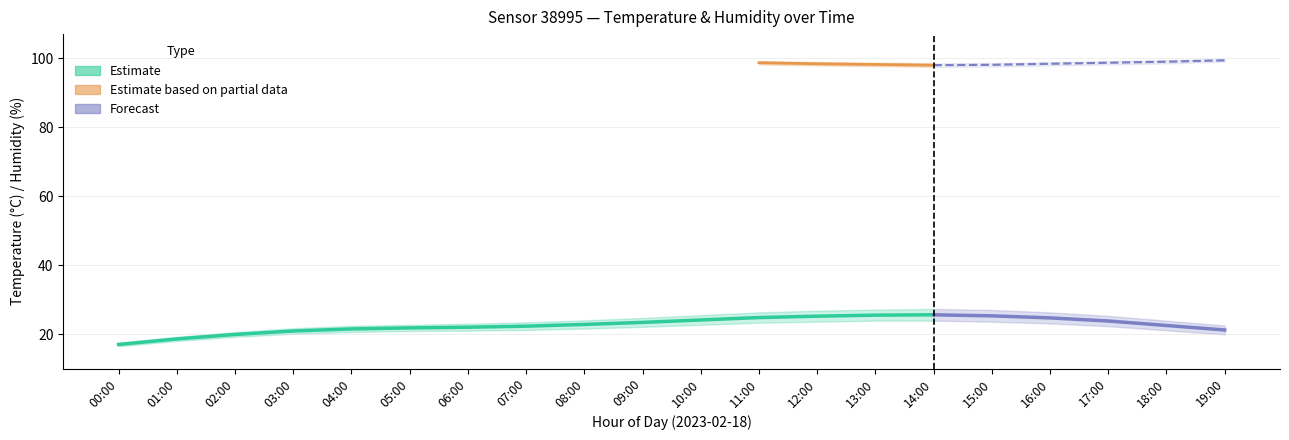

Which category has the lowest value in the temp_upper series?

00:00